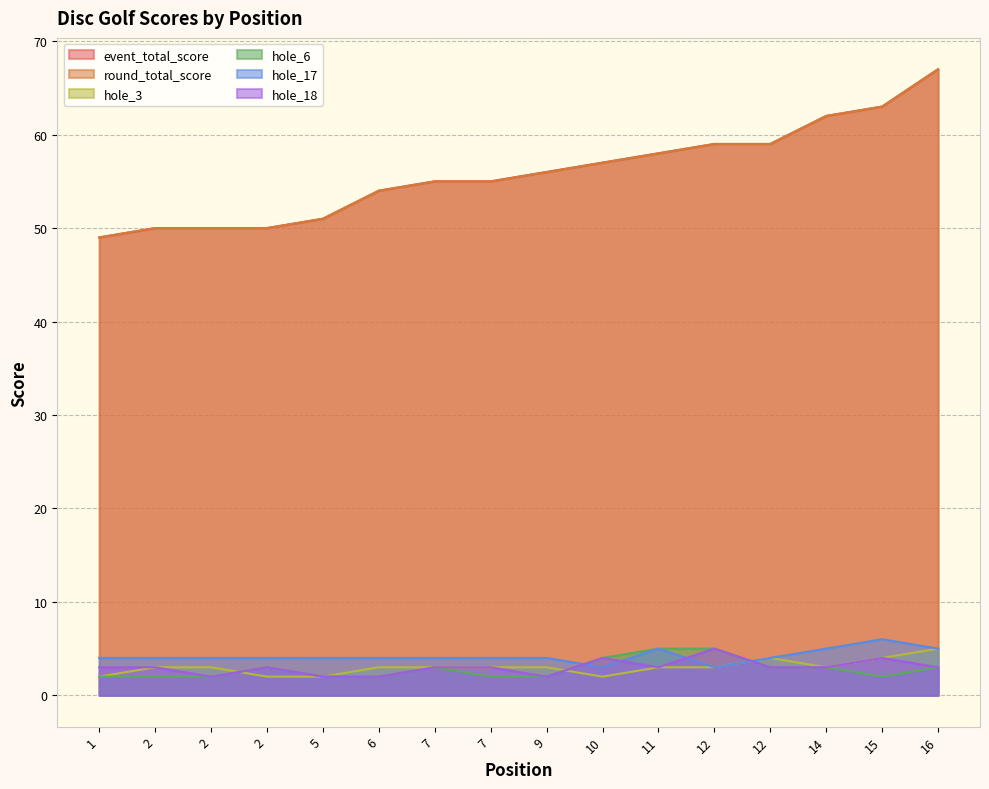

True or false: hole_3 has more than 2 interior local peaks.

False